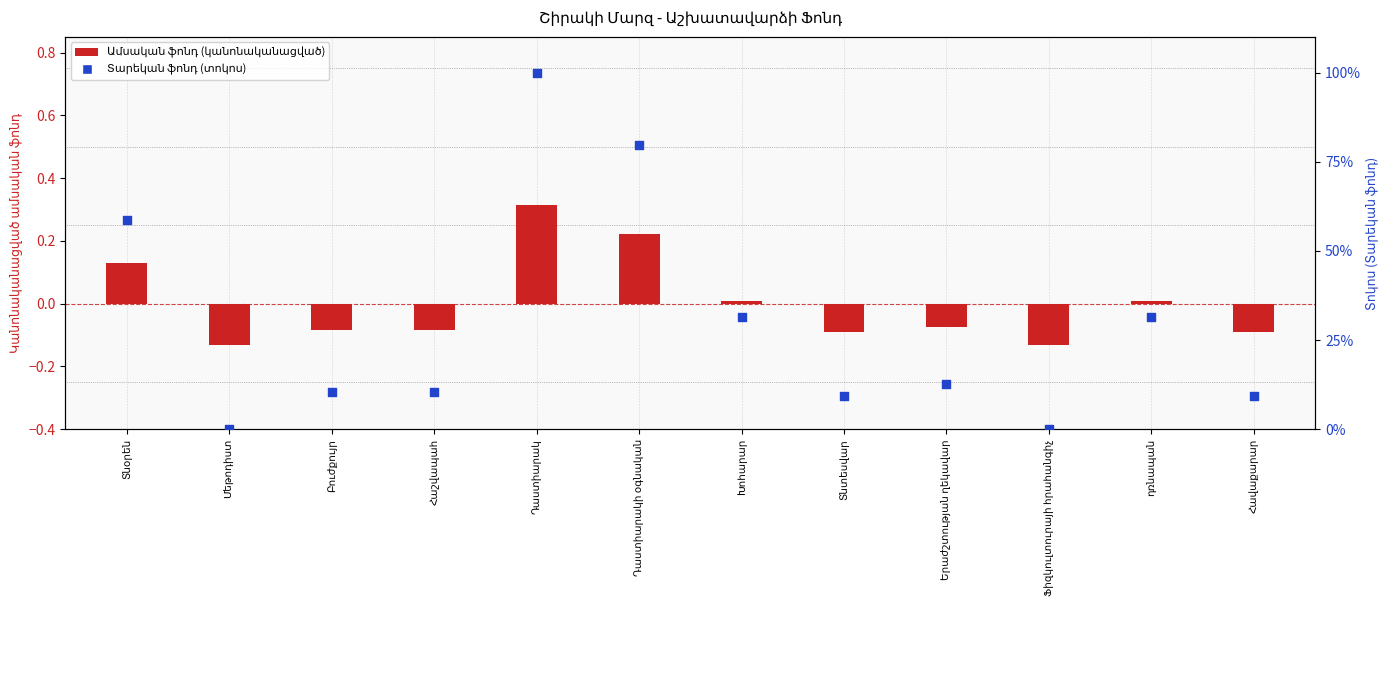

At how many categories does at least one series exceed 85?

1